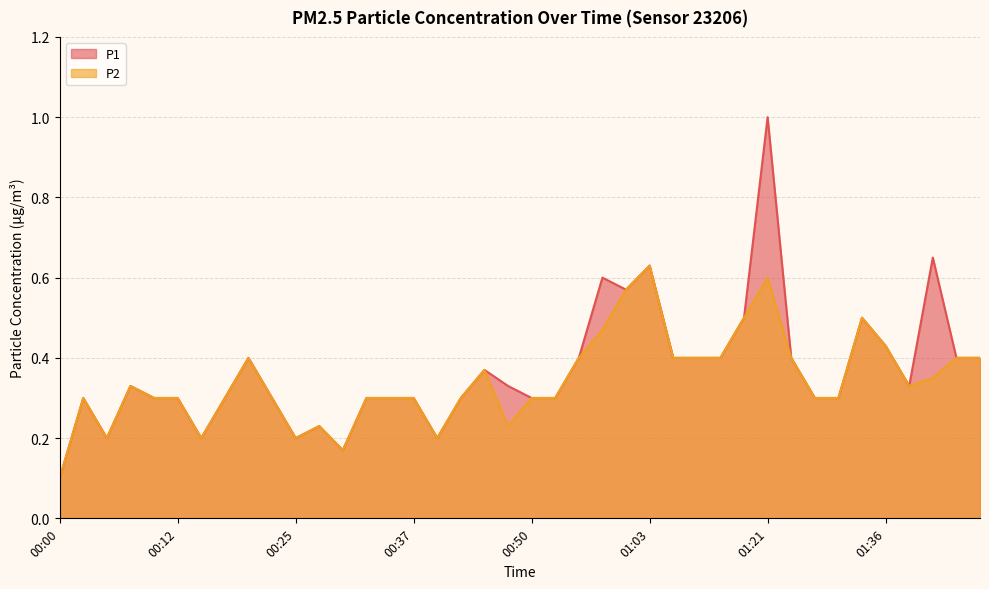

Does the chart have visible grid lines?

Yes